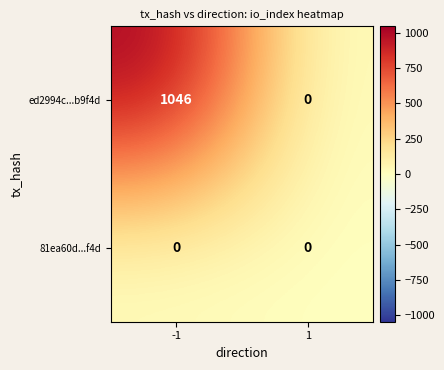

True or false: ed2994c...b9f4d has a value of 0 at 1.

True